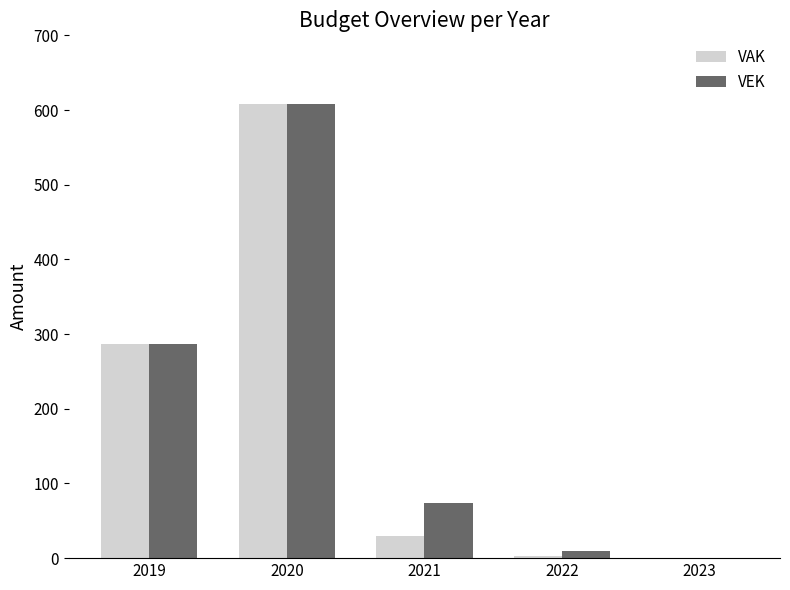

The value of VAK at 2021 is 30. True or false?

True